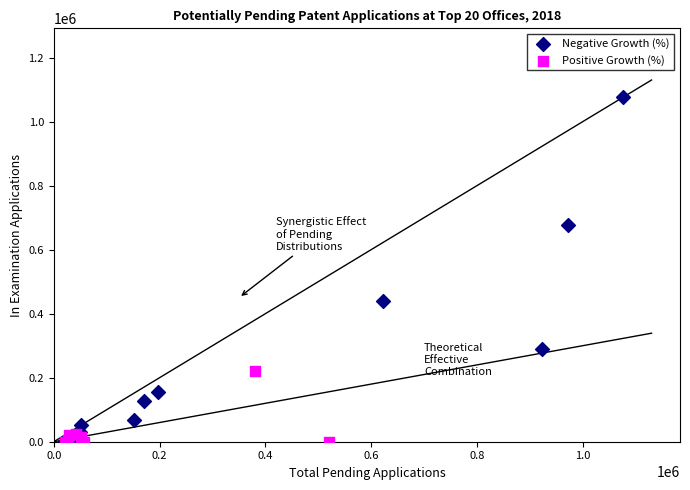

Which series has the widest spread of Y values?

Negative Growth (%)